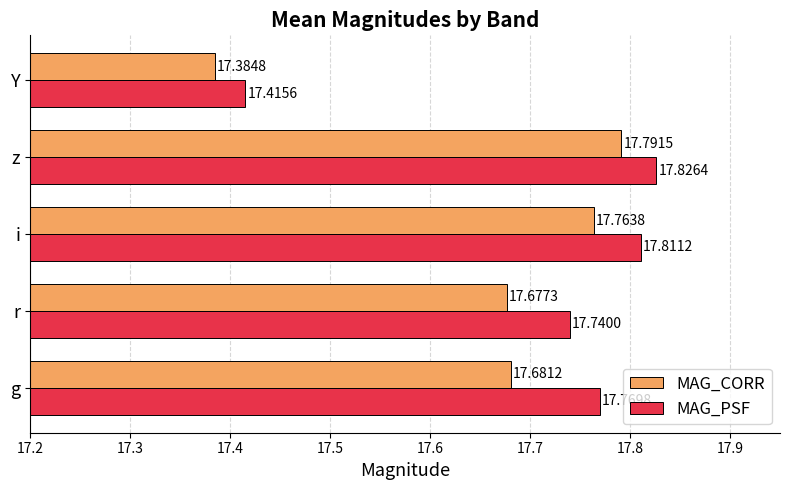

Which series has the largest range (max minus min)?

MAG_PSF